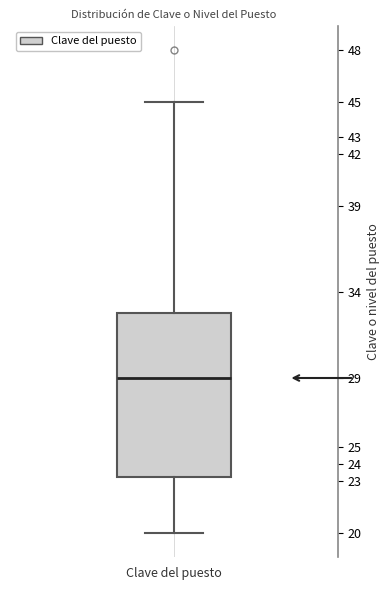

Transcribe this box plot: give where the median line is, the range the box spans, and where the two whiskers end, as read against the y-axis. The values are not printed on the chart, so give them approximately, as read against the axis.

median 29.0, box 23.3 to 32.8, whiskers 20.0 to 45.0